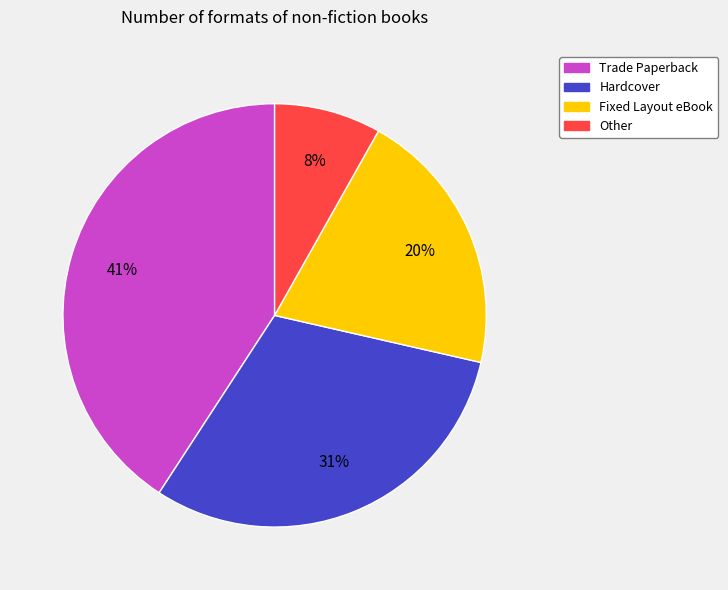

To the nearest percent, what is the difference between the Fixed Layout eBook and Other slice percentages?

12%